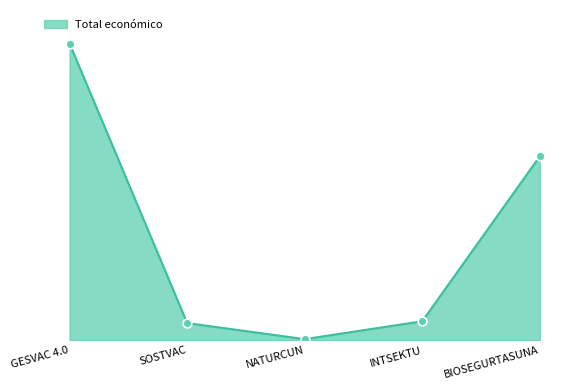

Approximately how many times larger is the value at INTSEKTU compared to GESVAC 4.0?

0.1